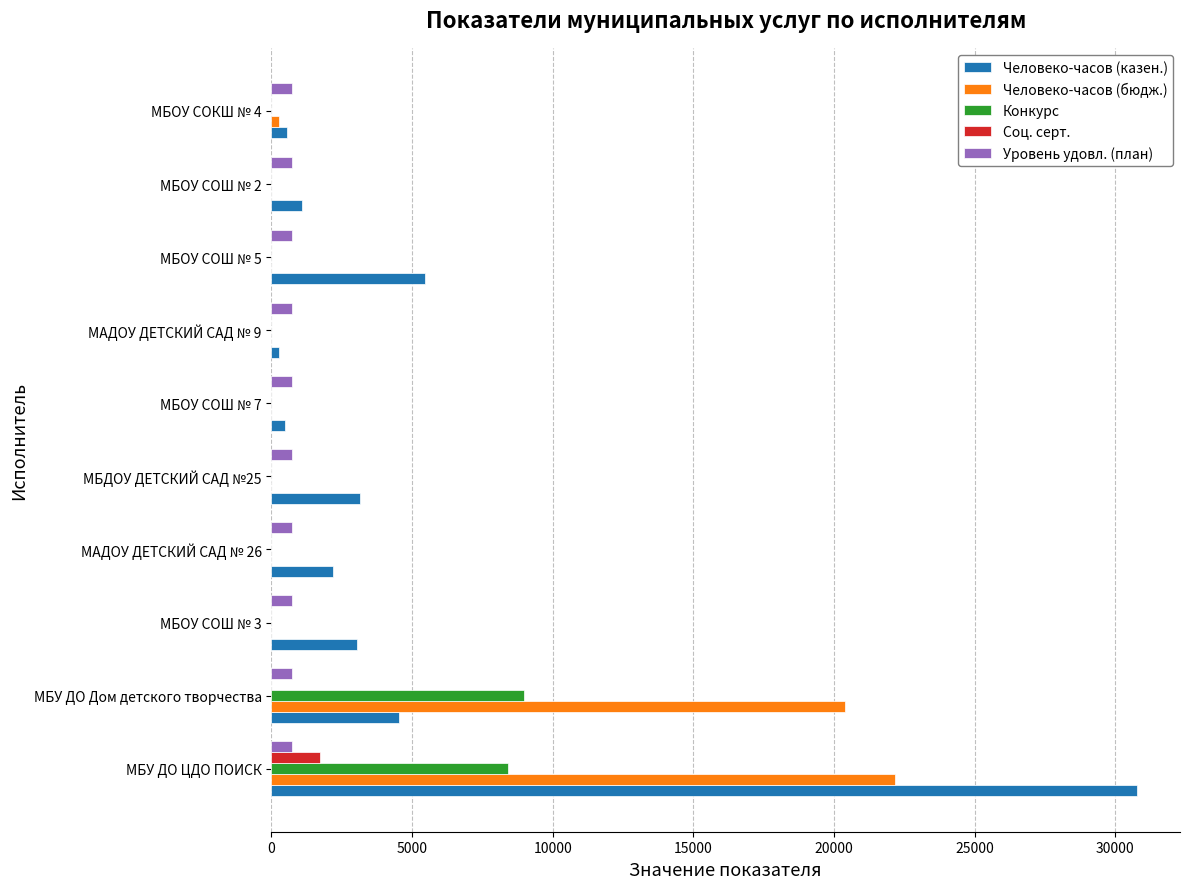

What is the total value across all series at МБОУ СОШ № 3?

3789.5